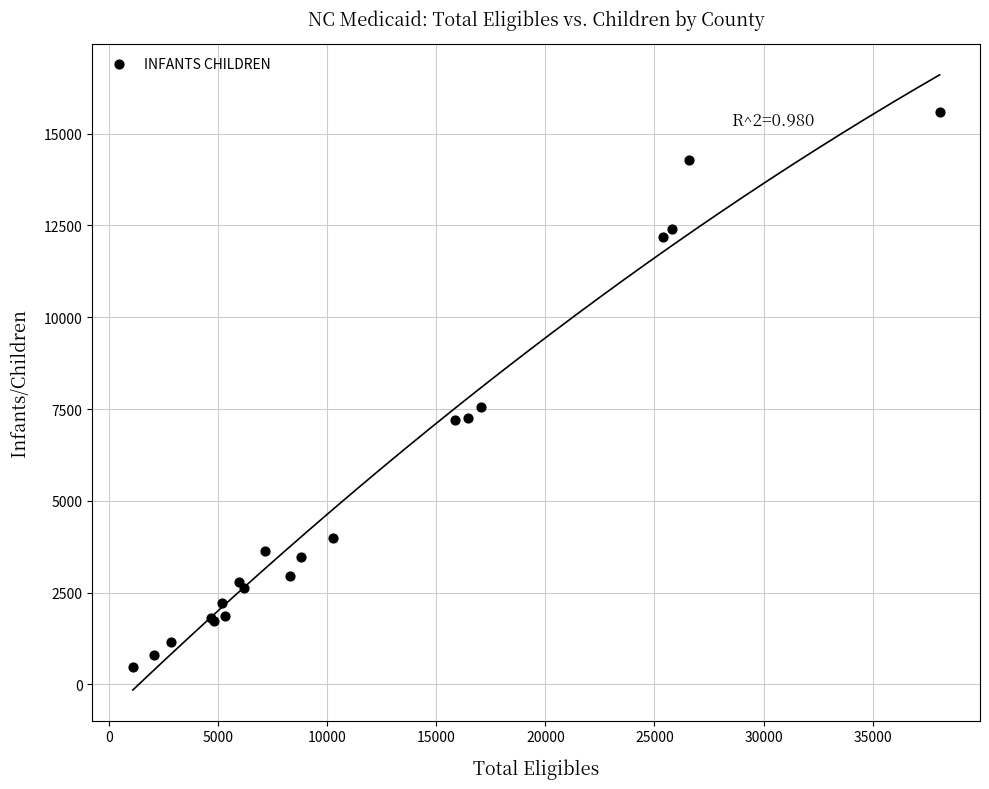

What Y value in the scatter plot is closest to 8034?

7544